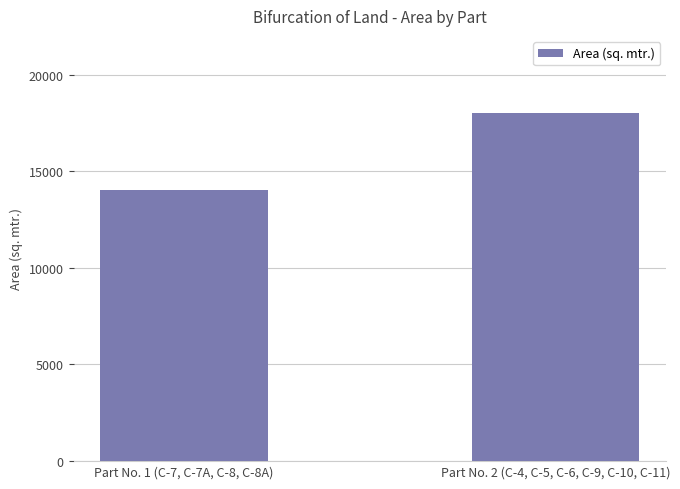

What is the value of the 2nd bar from the left?

18000